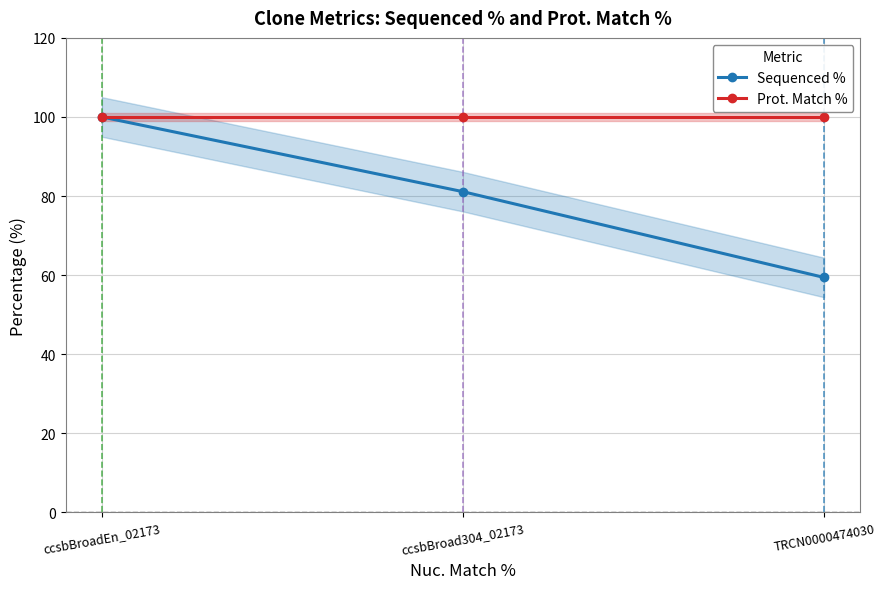

List the series in order of their peak value, highest first.

Sequenced %, Prot. Match %